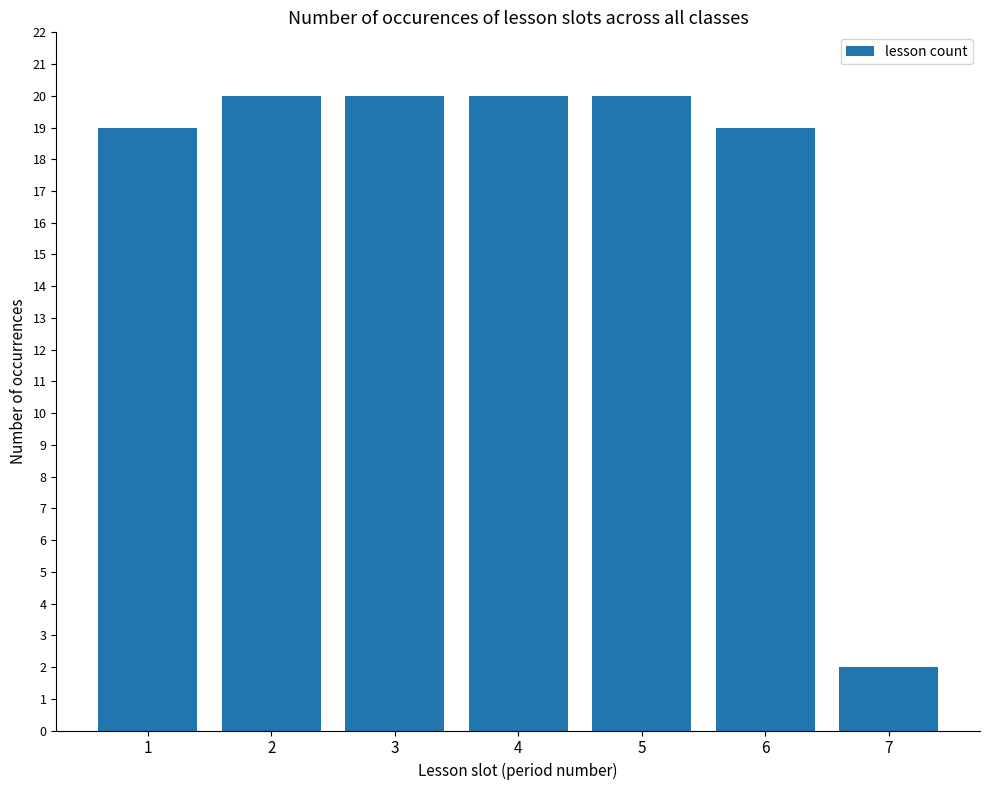

True or false: the data shows 5 at 3.

False